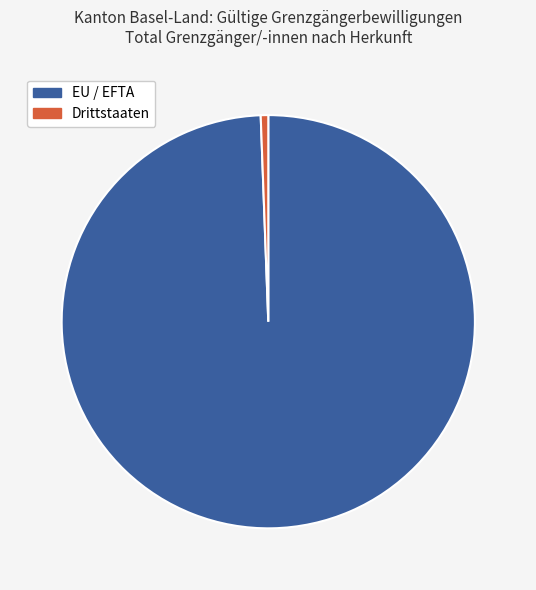

Do Drittstaaten and EU / EFTA together represent more than half of the pie?

Yes